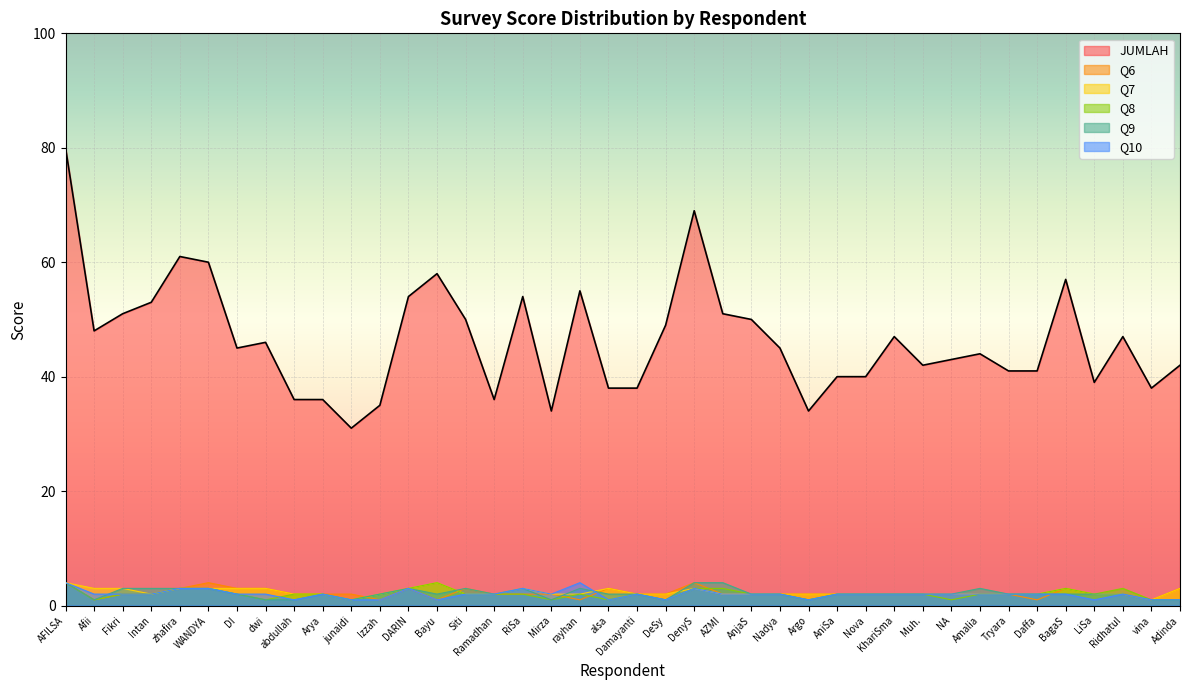

Which label corresponds to the smallest value in the chart?

Afii